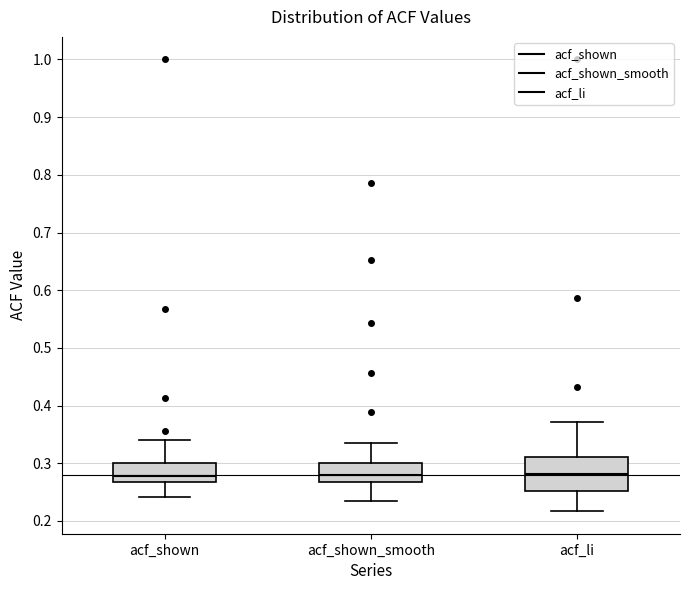

Reading left to right, transcribe this box plot: for each box, give where its median line is, the range the box spans, and where its two whiskers end, as read against the y-axis. The values are not printed on the chart, so give them approximately, as read against the axis.

acf_shown: median 0.28, box 0.27 to 0.30, whiskers 0.24 to 0.34
acf_shown_smooth: median 0.28, box 0.27 to 0.30, whiskers 0.24 to 0.34
acf_li: median 0.28, box 0.25 to 0.31, whiskers 0.22 to 0.37